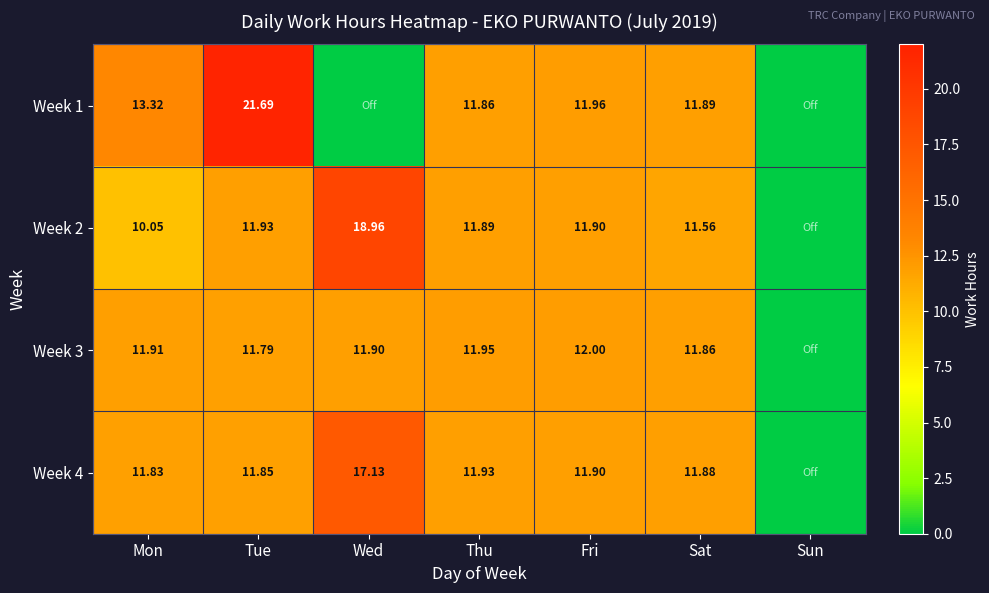

Is the value of Week 3 at Fri greater than the value of Week 4 at Mon?

Yes